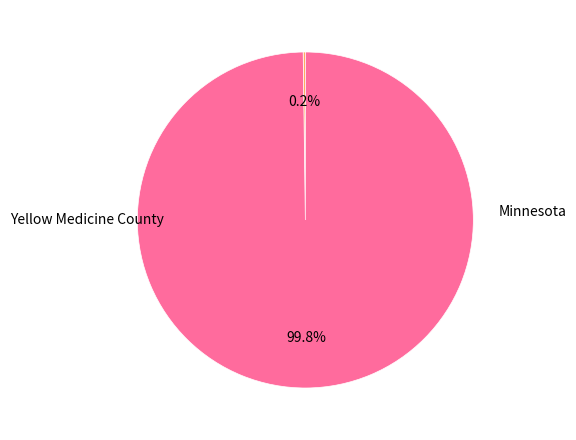

Is there any slice that represents more than half of the pie?

Yes